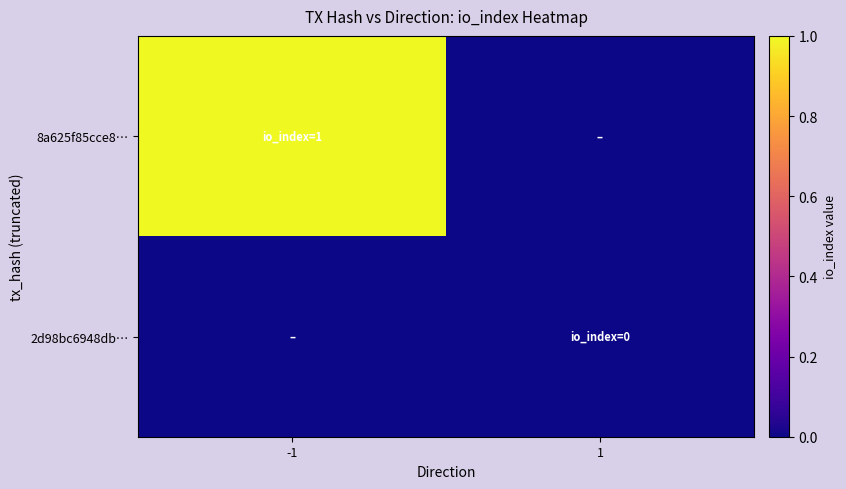

Reading left to right, list all the values displayed in this chart.

8a625f85cce8…: -1=1	1=0
2d98bc6948db…: -1=0	1=0